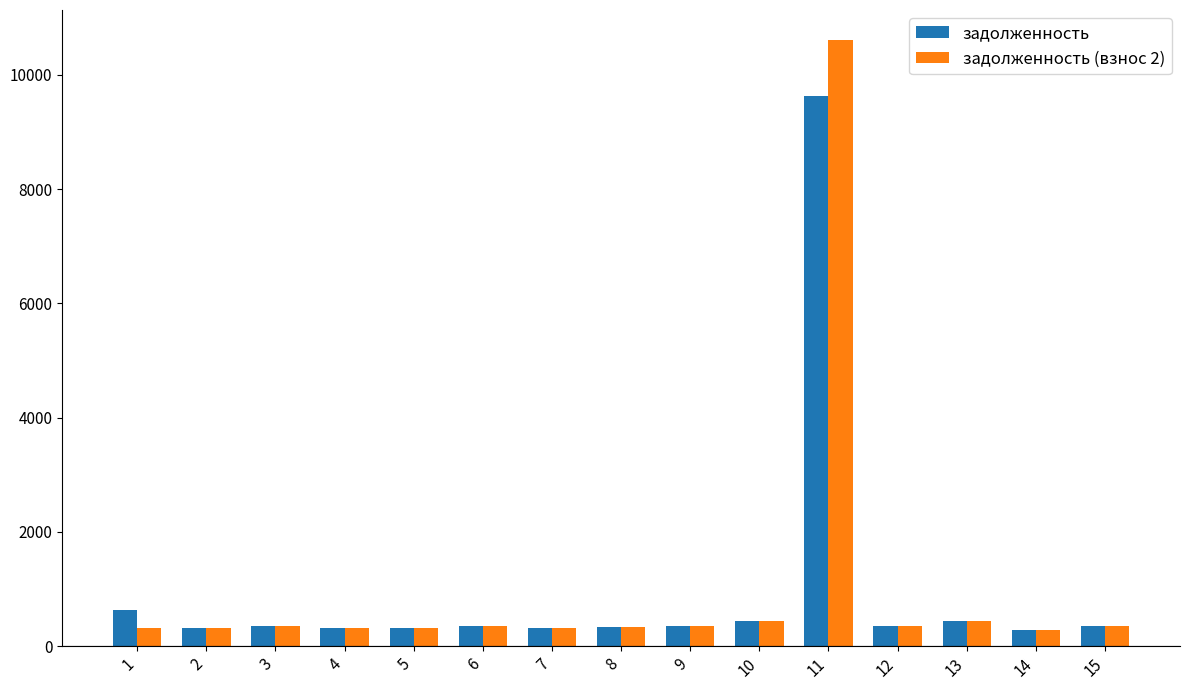

Which series has the widest spread of values?

задолженность (взнос 2)